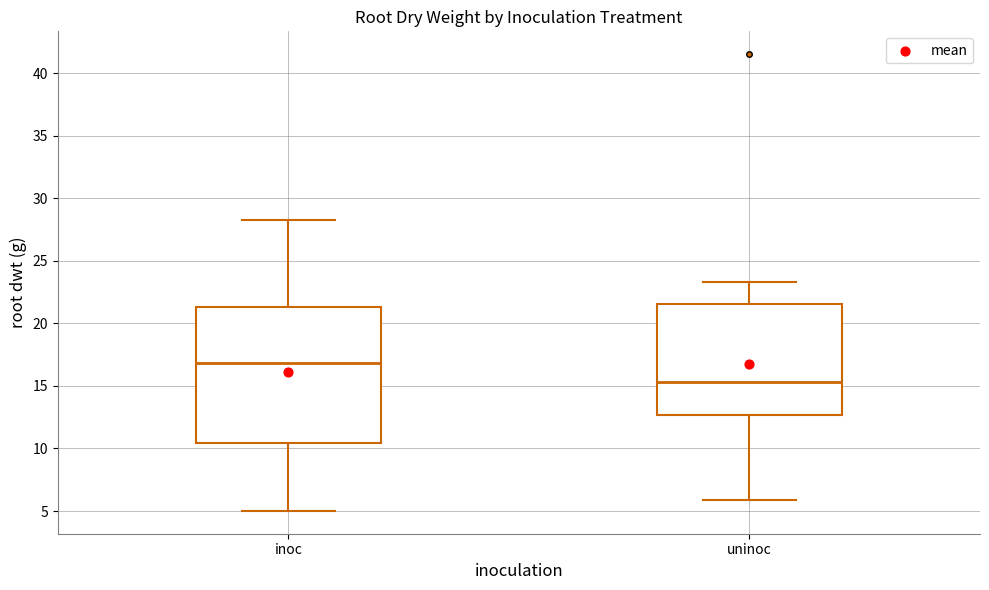

Comparing the boxes themselves (not the whiskers), which one is the tallest?

inoc